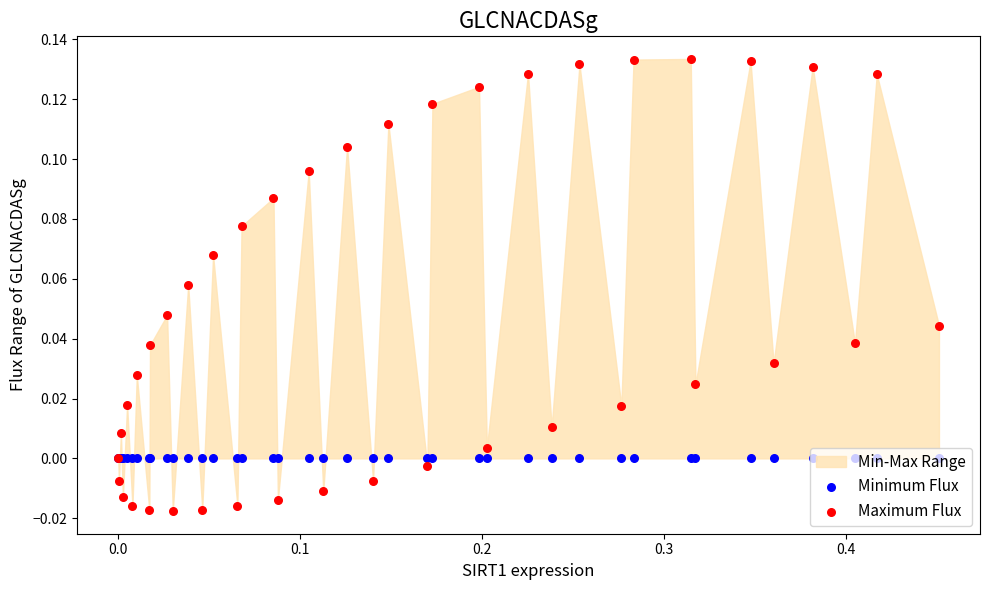

Which series contains the lowest Y value?

Maximum Flux